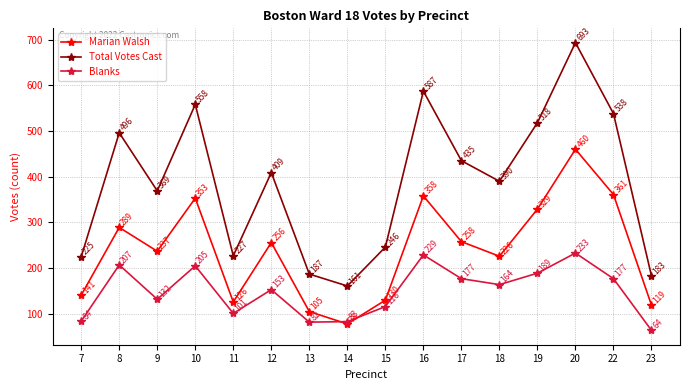

What is the difference between the Blanks values at 14 and 15?

33